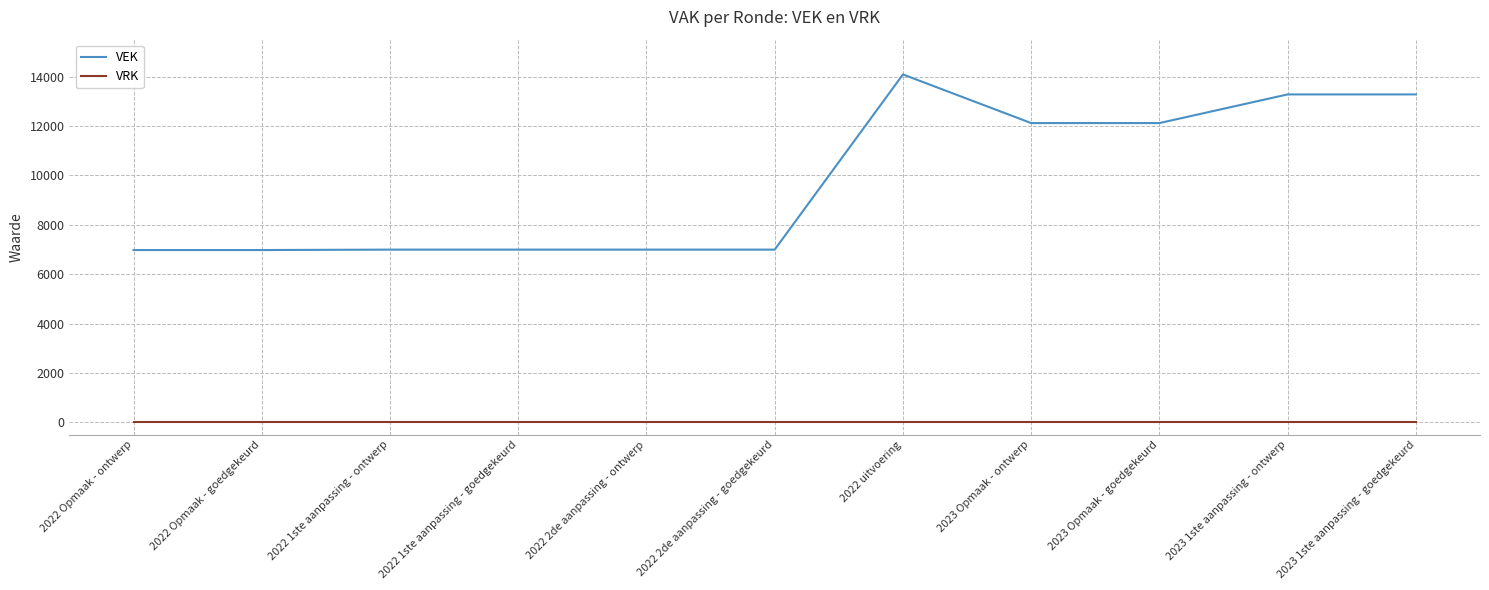

How many lines are shown in the chart?

2